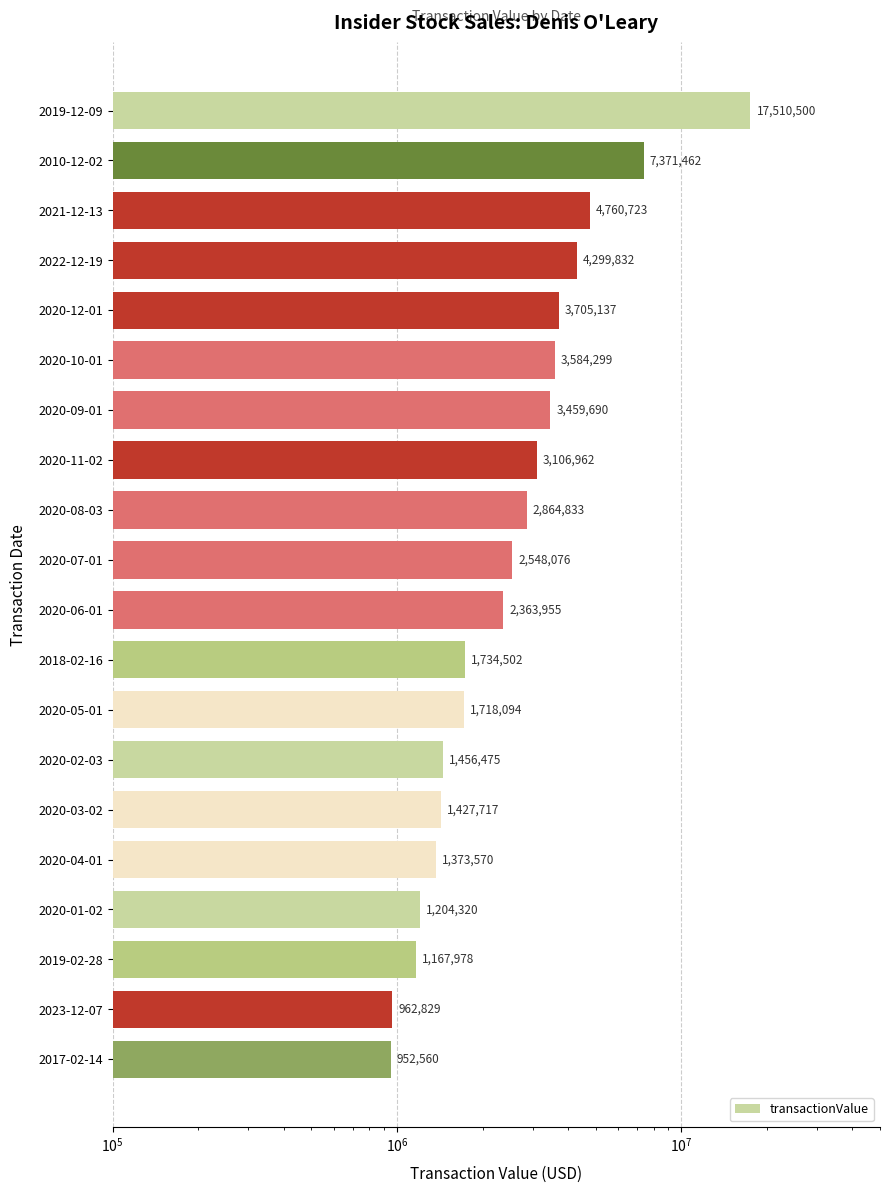

What value does the data have at 2020-01-02, to the nearest 50?

1204300